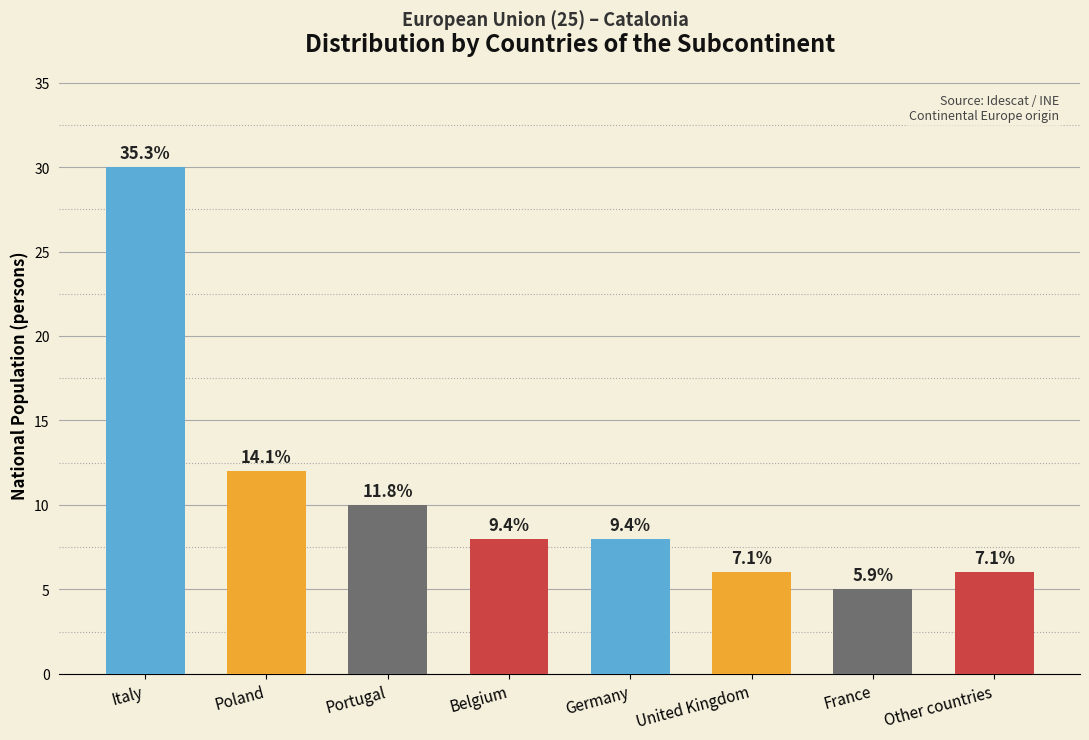

What is the label of the 1st bar from the right?

Other countries